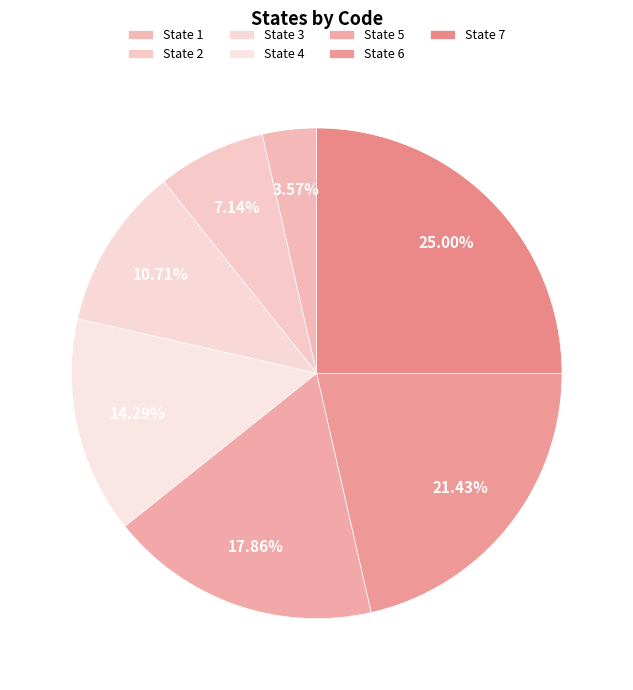

Which category has the smallest portion of the pie?

State 1